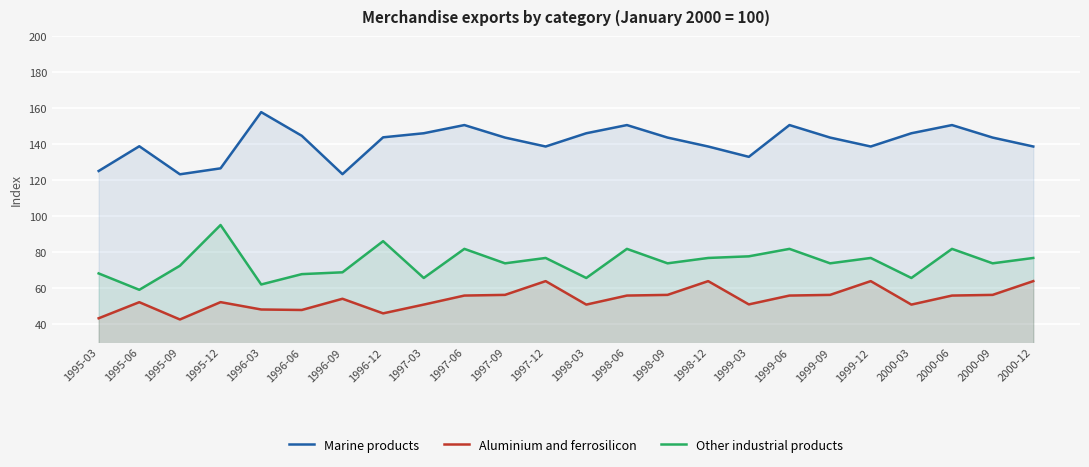

At which label does Marine products reach its peak?

1996-03